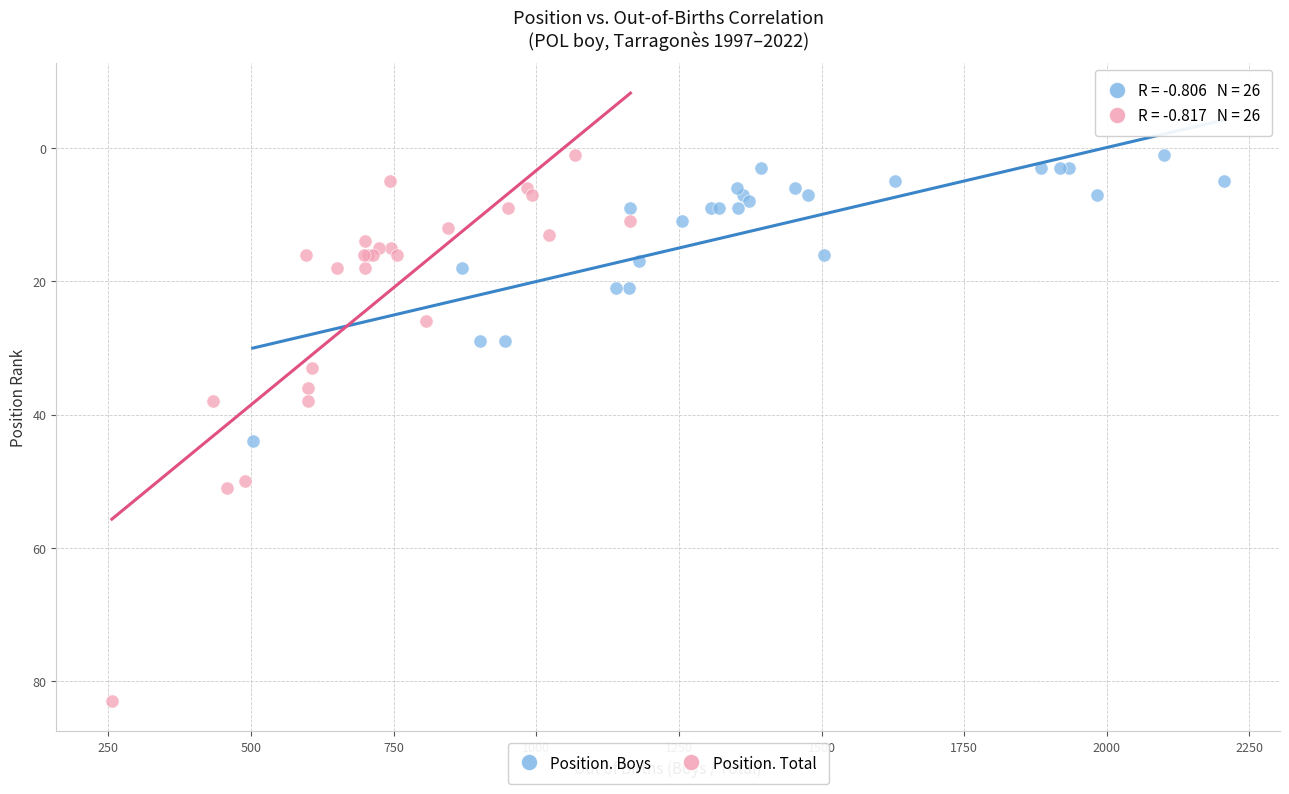

Which series contains the highest Y value?

Position. Total